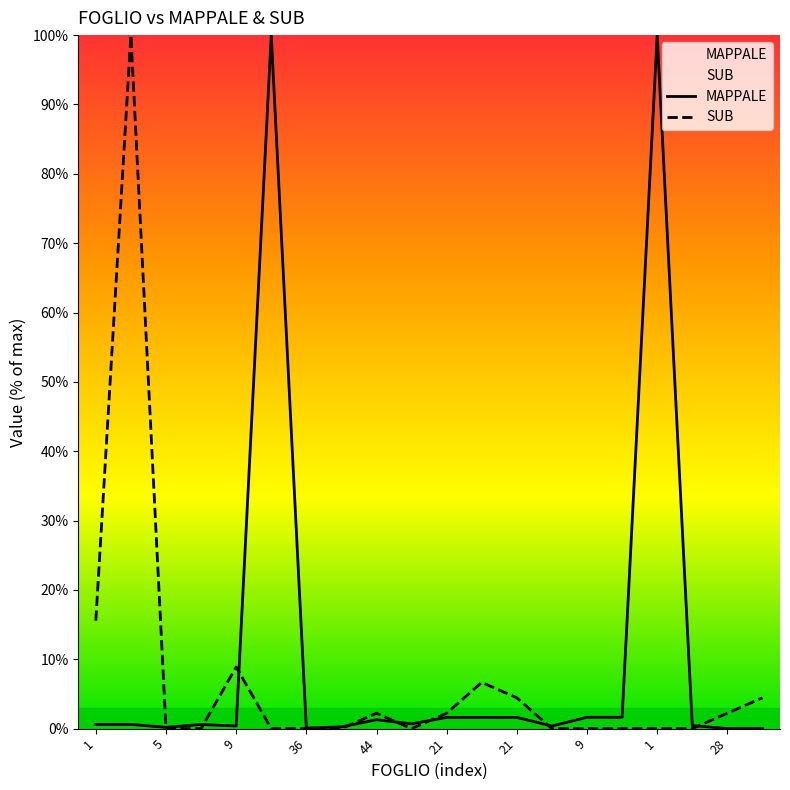

How many interior local valleys does the SUB series have?

1